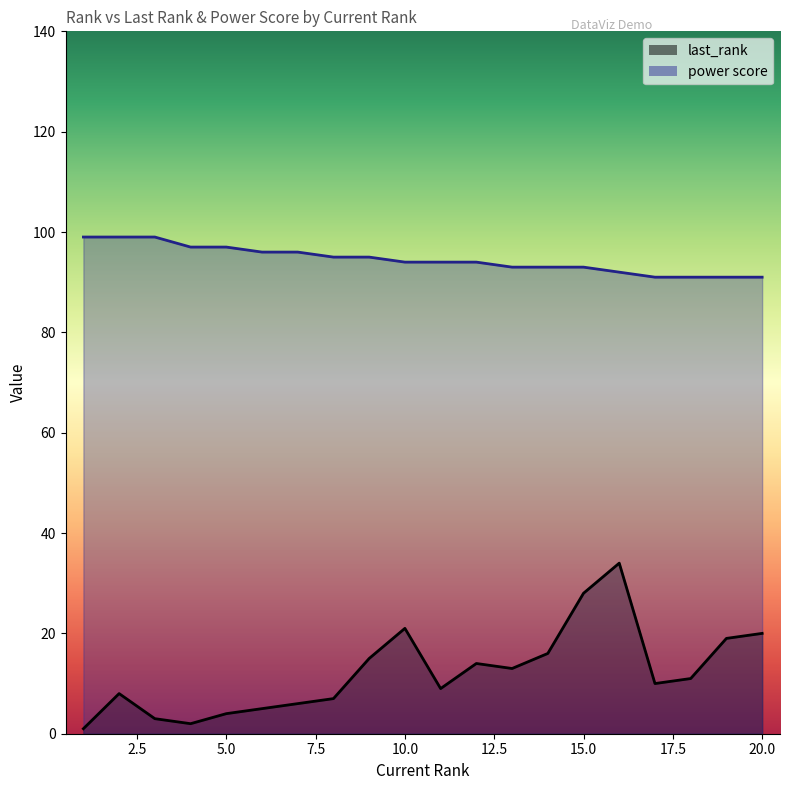

True or false: power score and last_rank cross at least once.

False